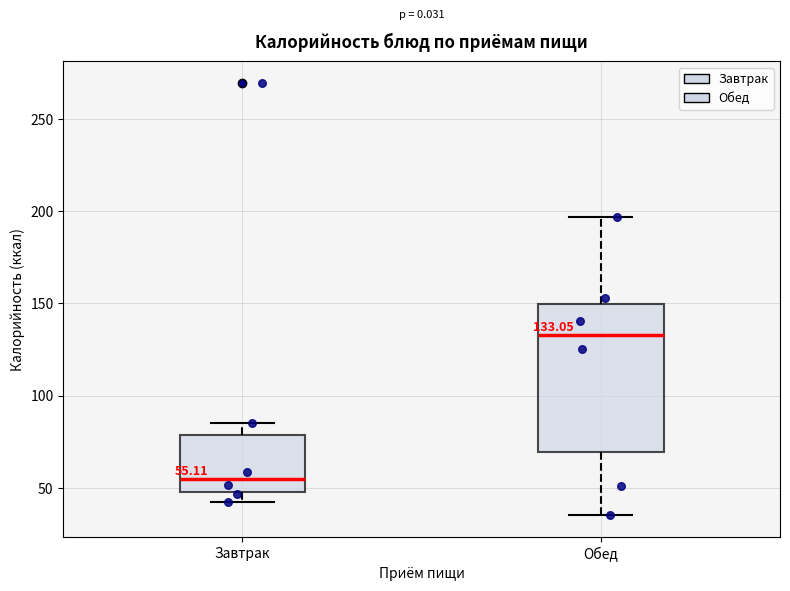

Which box is the tallest, from its lower edge to its upper edge?

Обед